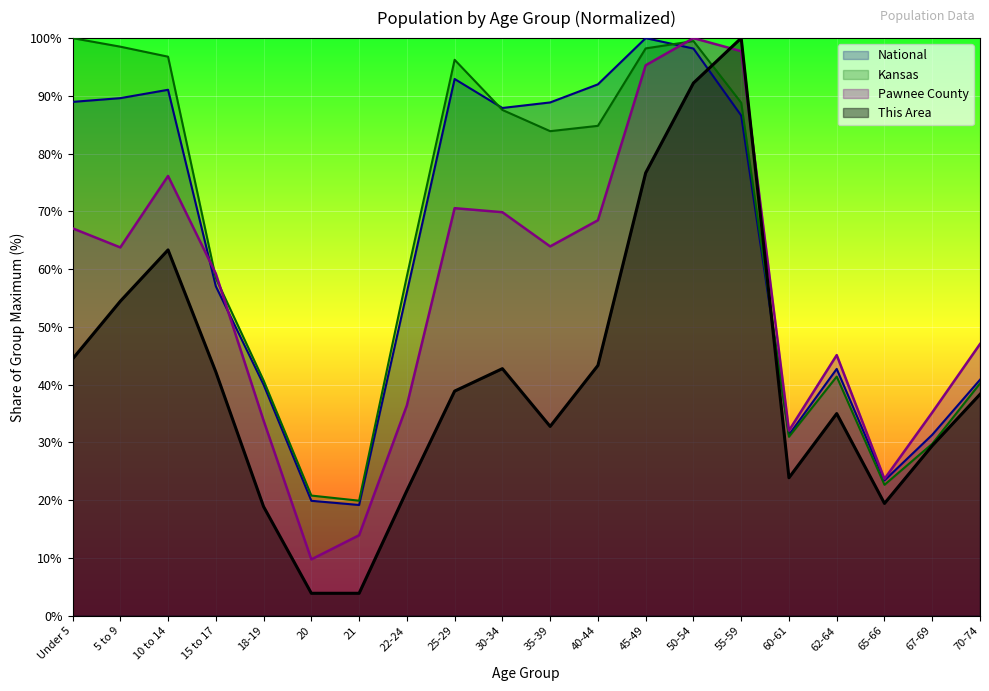

What is the value of the This Area point at the 6th from the left?

3.9